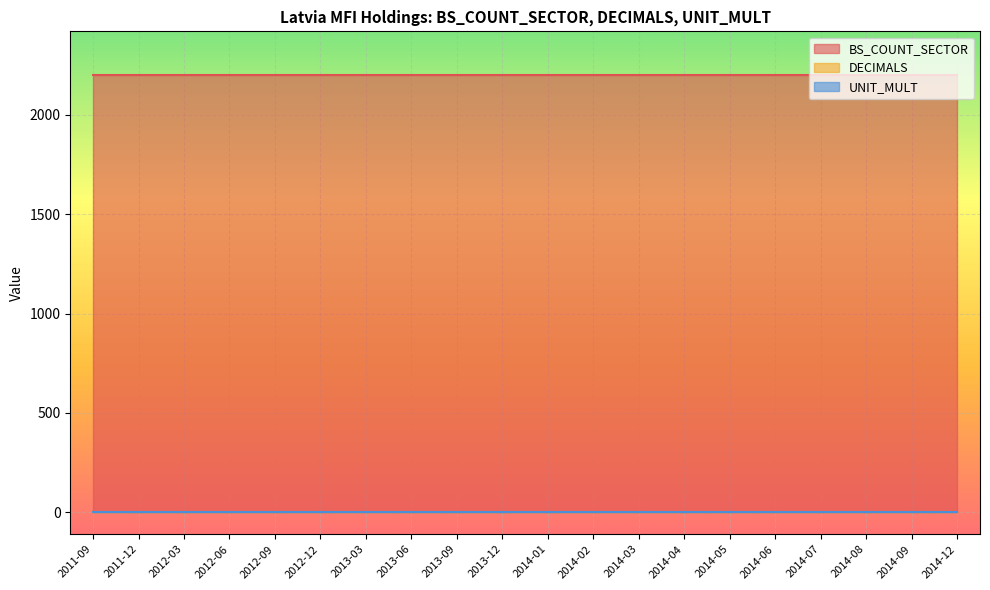

At how many categories does at least one series exceed 1997?

20